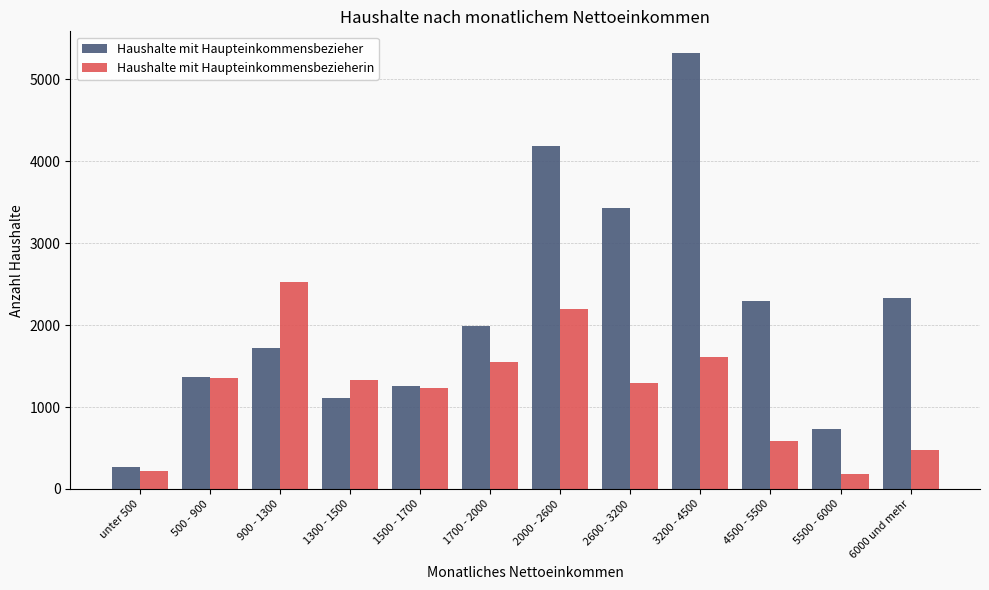

Rank the series at 5500 - 6000 from highest to lowest value.

Haushalte mit Haupteinkommensbezieher, Haushalte mit Haupteinkommensbezieherin